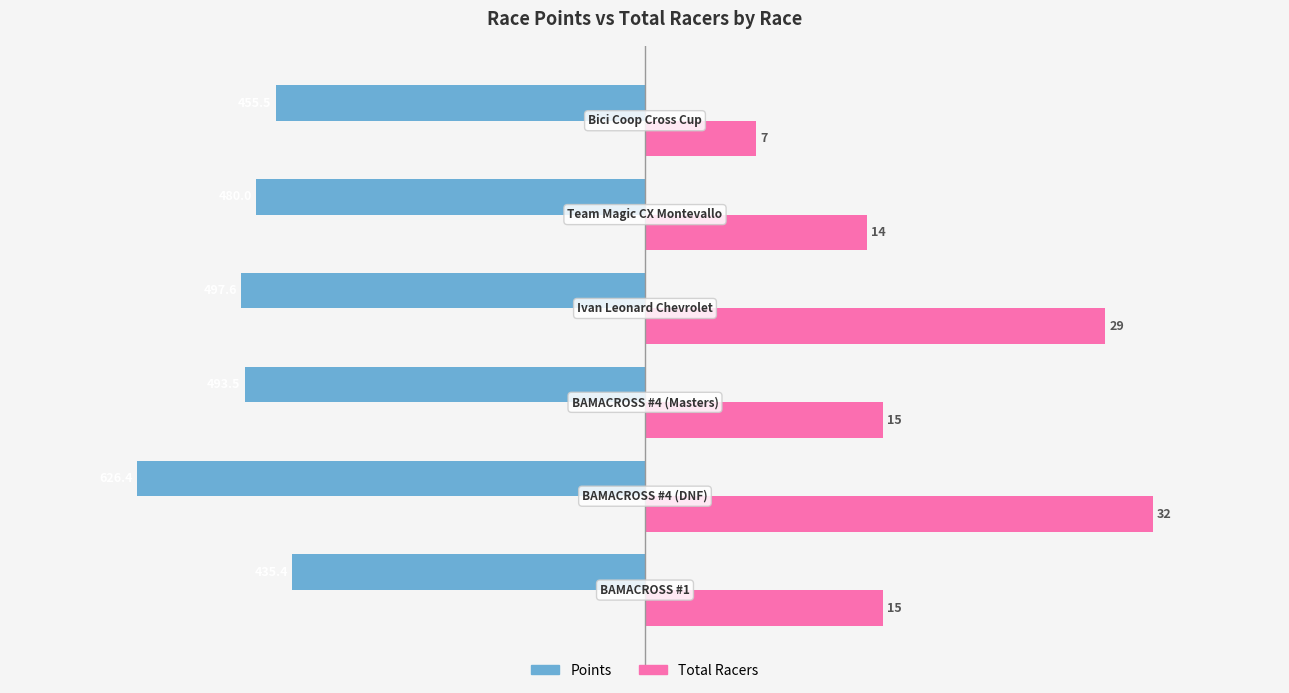

What are all the series names shown in the legend?

Points, Total Racers